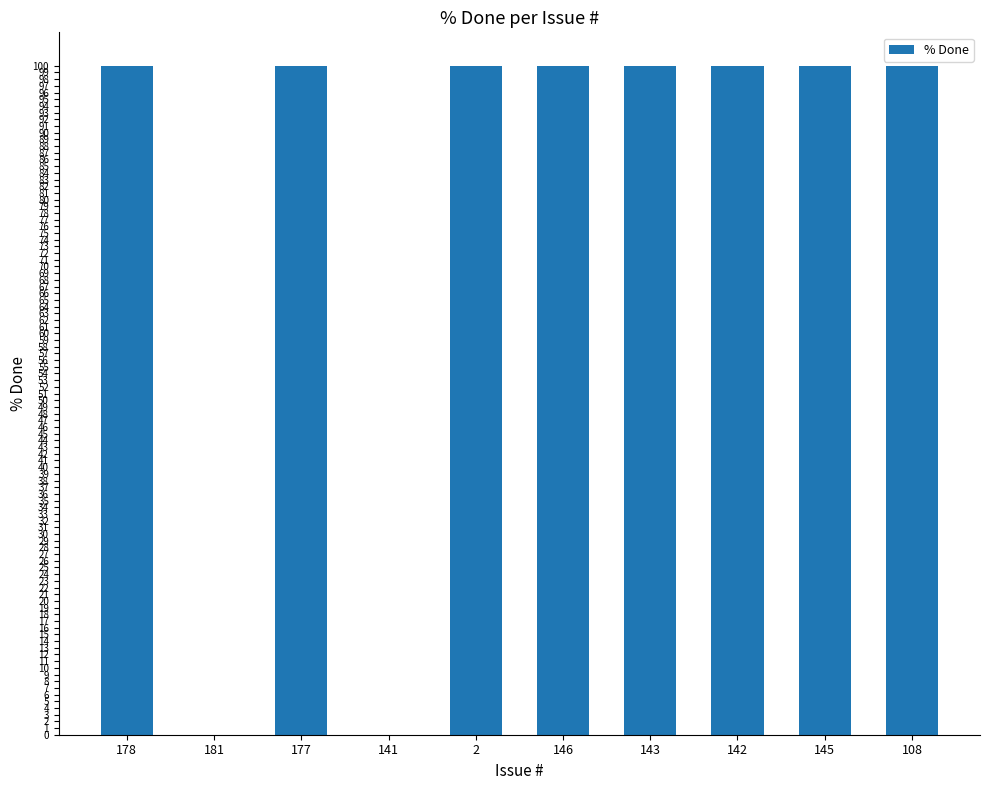

What is the ratio of the value at 142 to the value at 177?

1.0